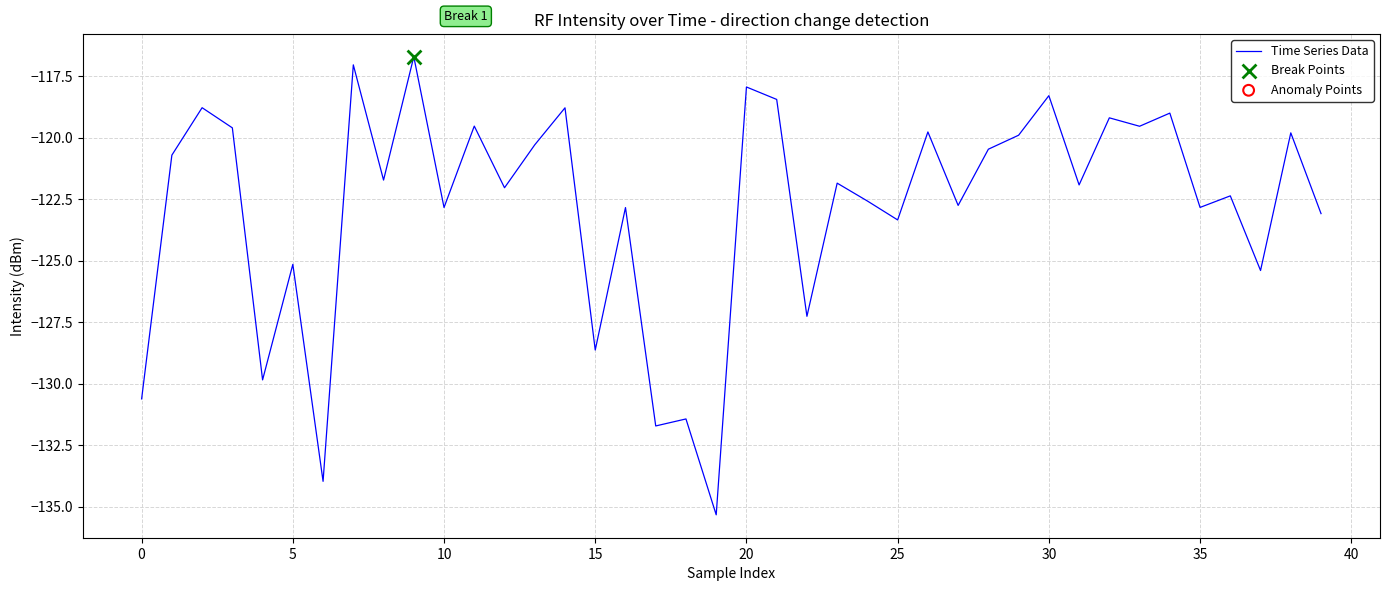

What is the maximum value shown in the chart?

-116.7